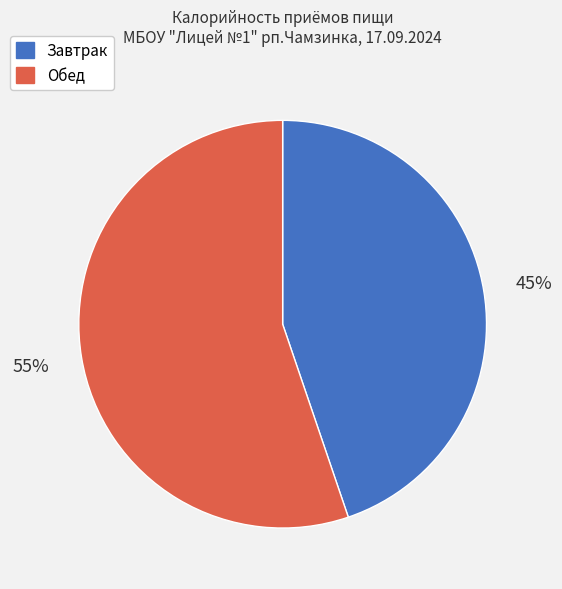

Is it true that Завтрак is 45% of the pie?

True